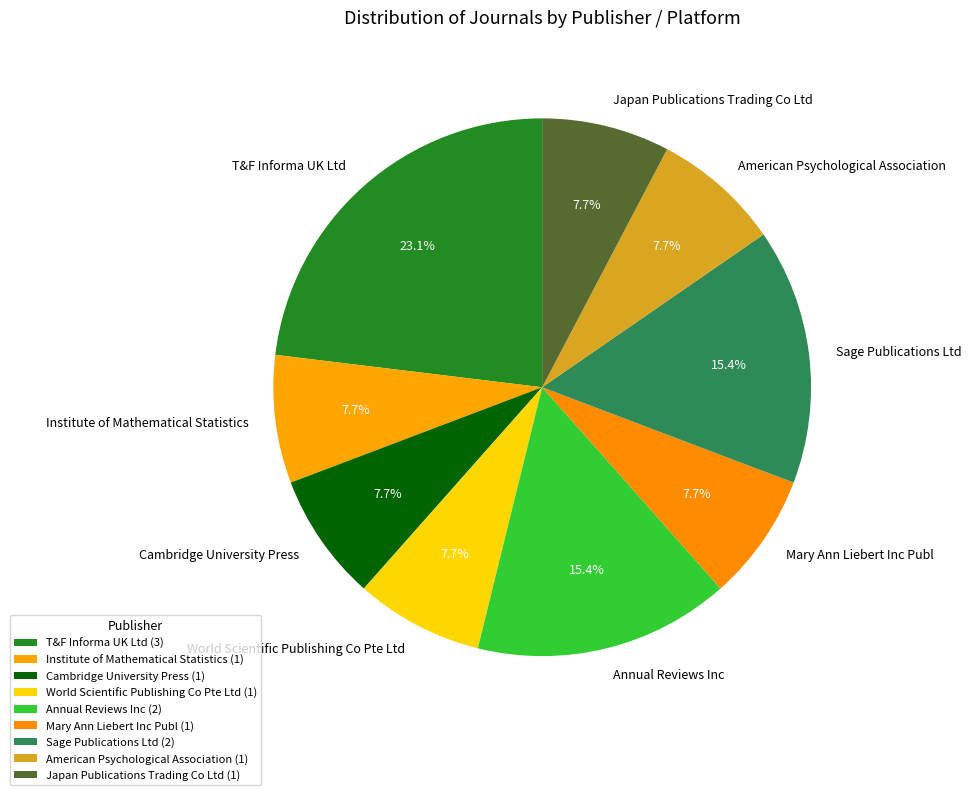

What portion of the pie excludes Institute of Mathematical Statistics?

92.3%